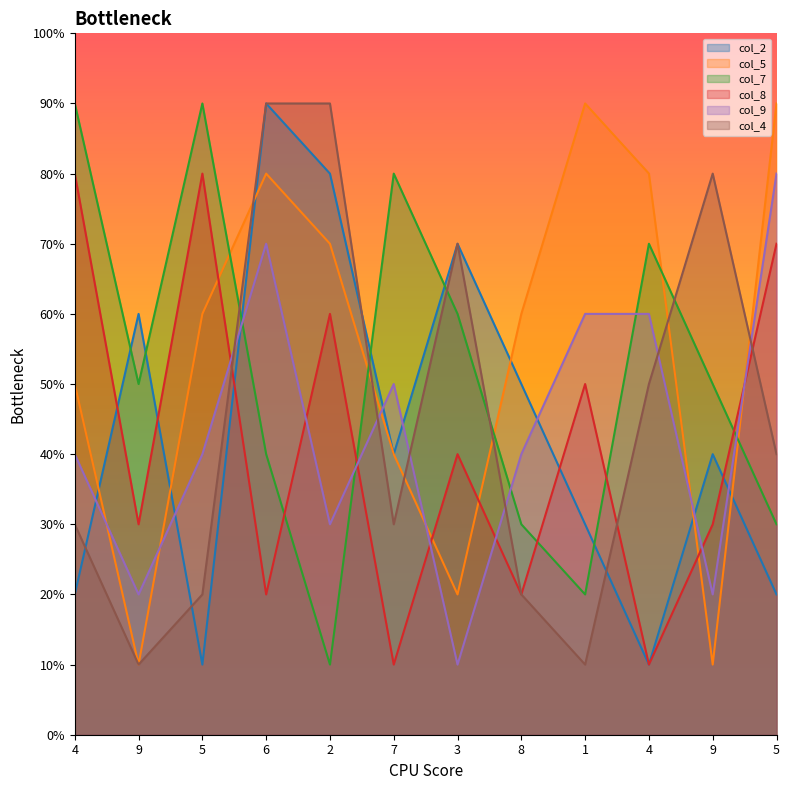

Between 7 and 5, which is larger?

7